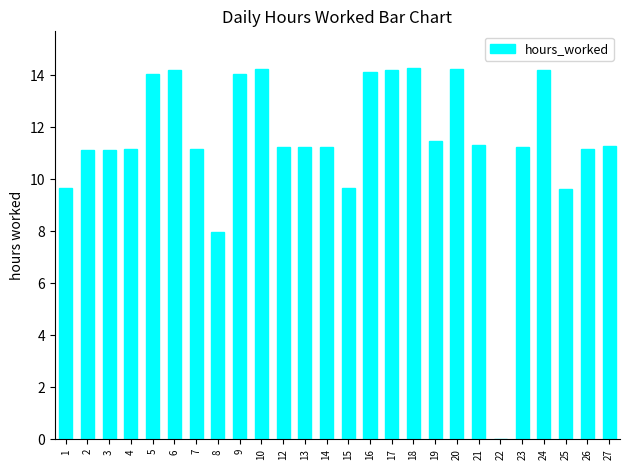

What is the ratio of the value at 19 to the value at 21?

1.0